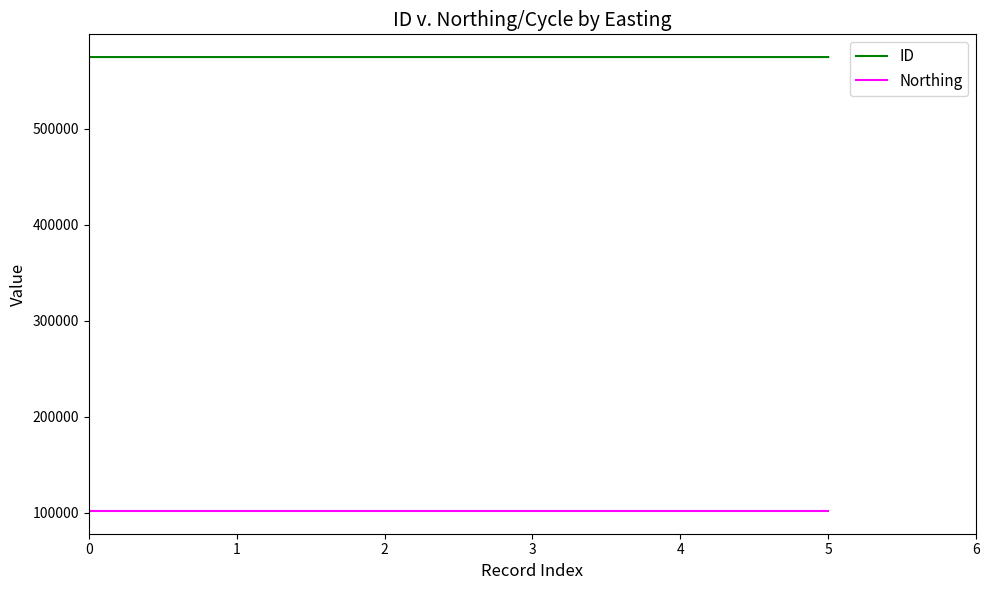

What is the sum of all ID values?

3449333